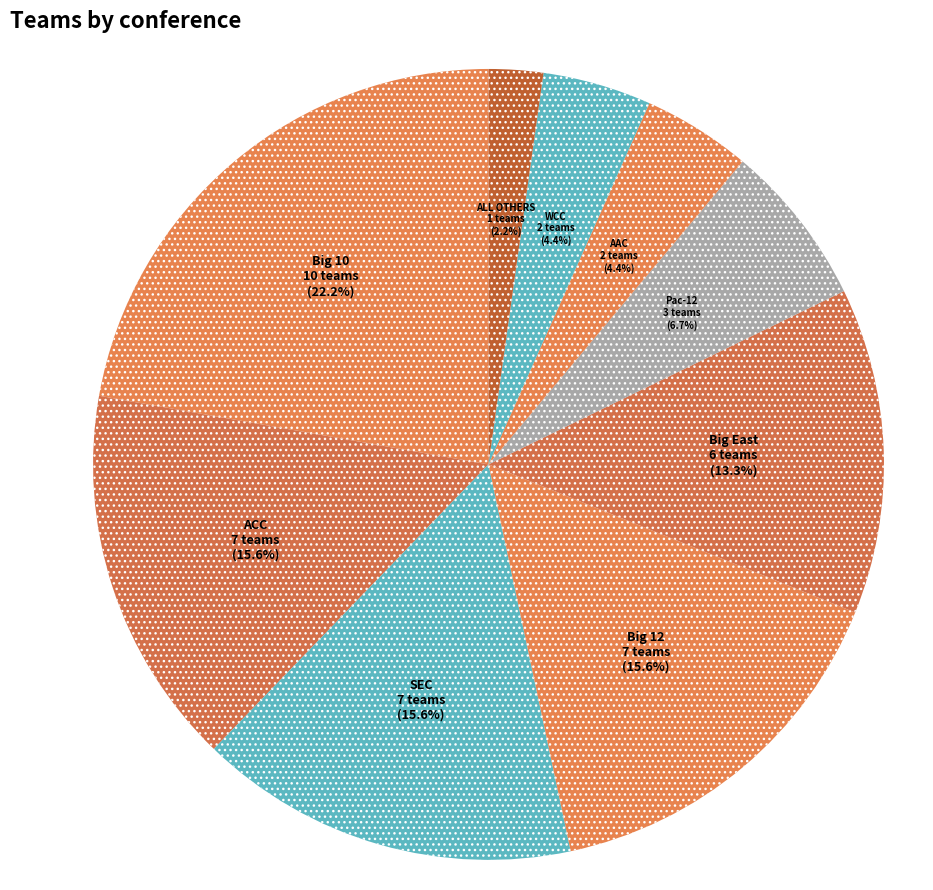

How much of the chart is everything except SEC?

84.4%